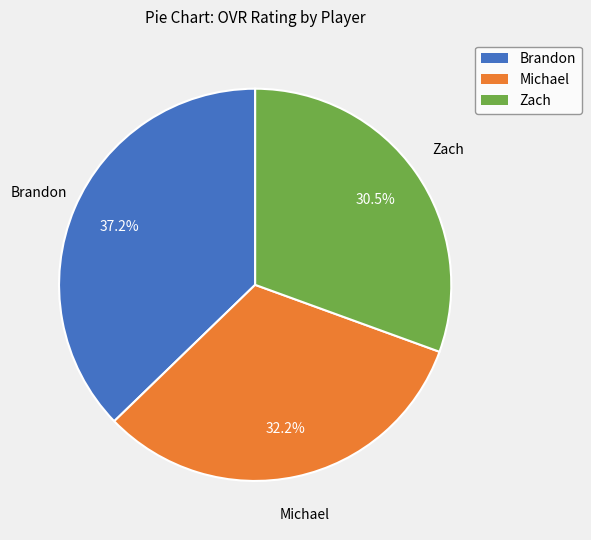

To the nearest percent, what is the difference between the Zach and Brandon slice percentages?

7%